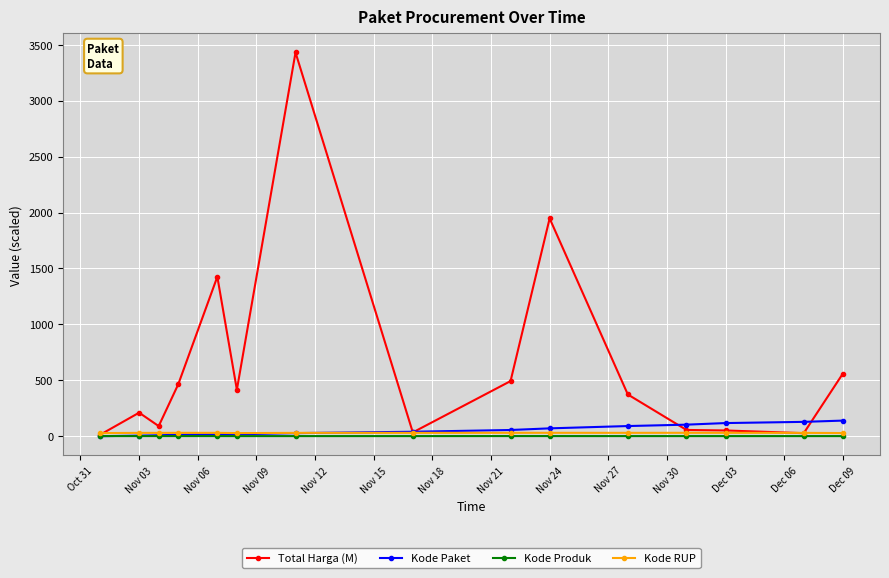

What is the value of the Total Harga (M) point at the 3rd from the left?

90.7